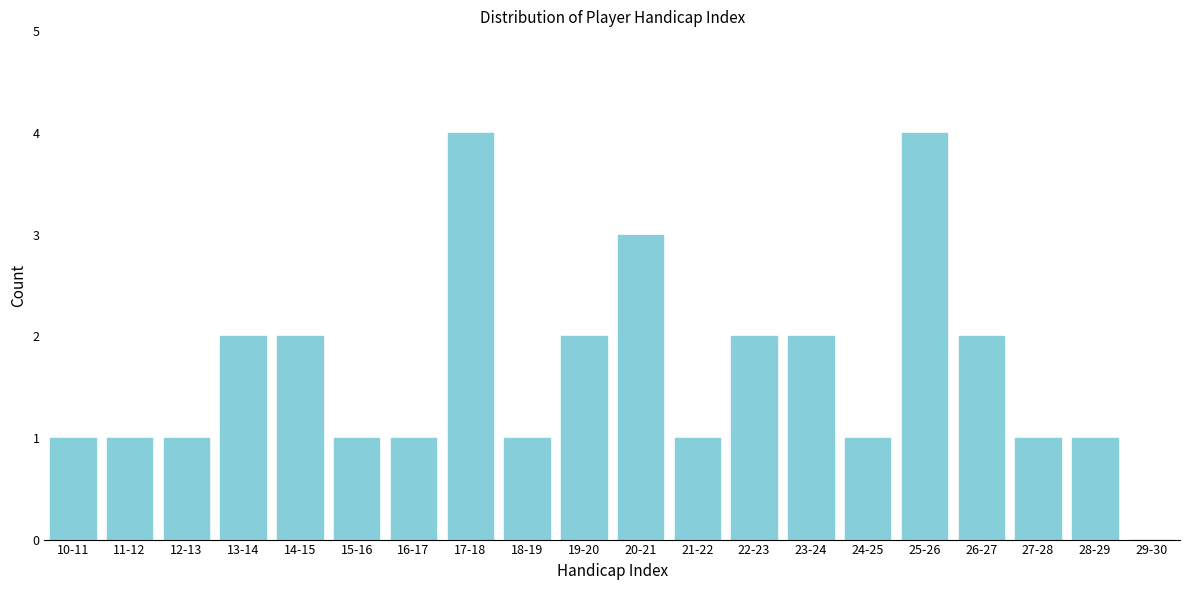

Reading right to left, transcribe all the data shown in this chart.

29-30=0	28-29=1	27-28=1	26-27=2	25-26=4	24-25=1	23-24=2	22-23=2	21-22=1	20-21=3	19-20=2	18-19=1	17-18=4	16-17=1	15-16=1	14-15=2	13-14=2	12-13=1	11-12=1	10-11=1